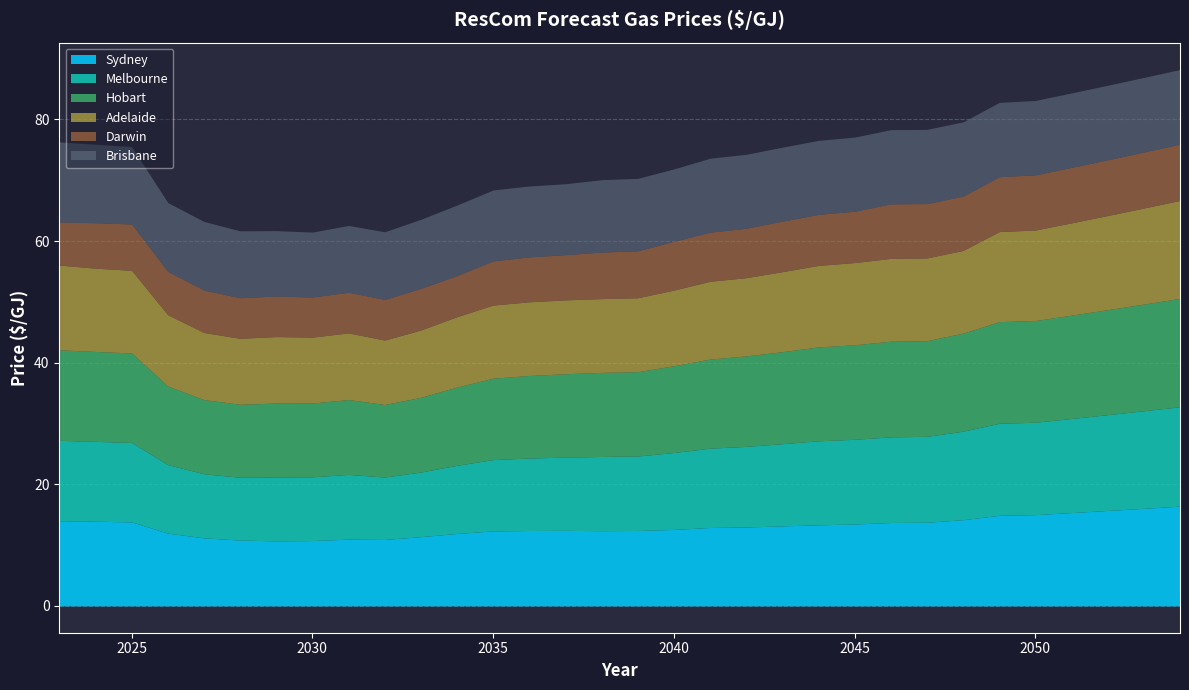

How many times do Melbourne and Adelaide cross each other?

1